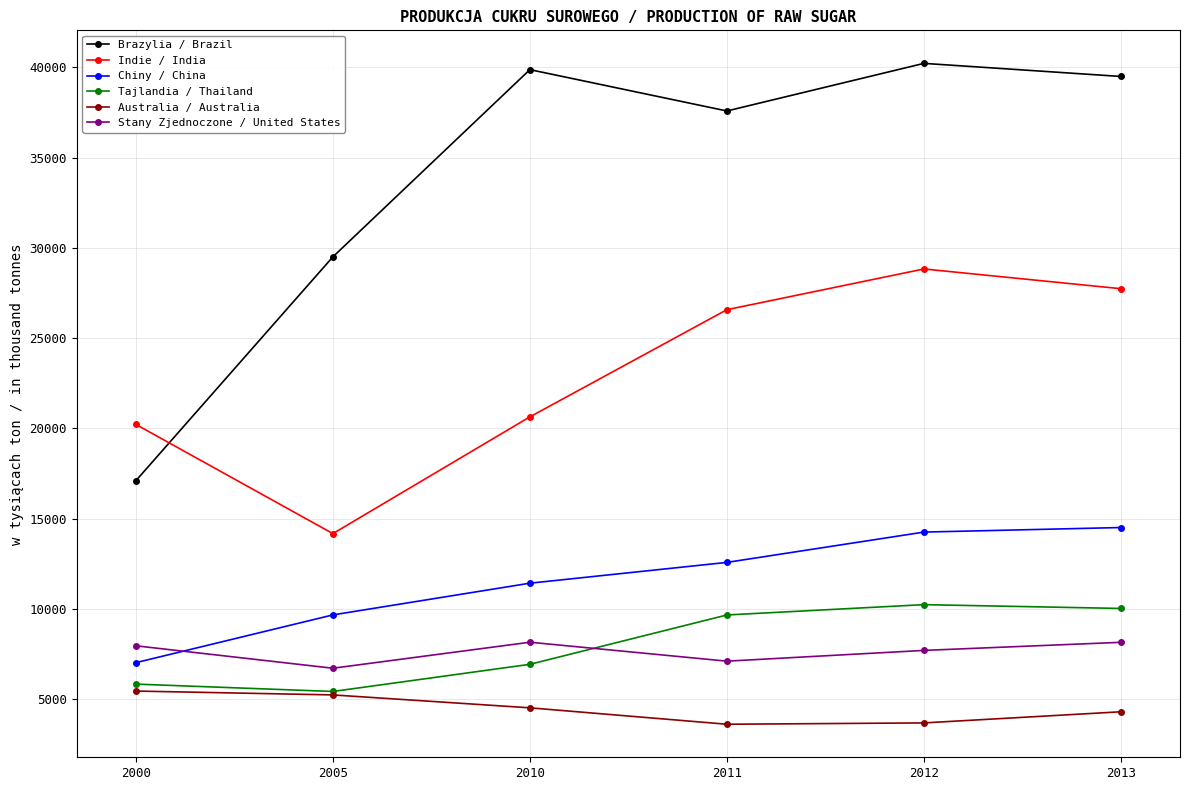

Which series has the largest total across all categories?

Brazylia / Brazil